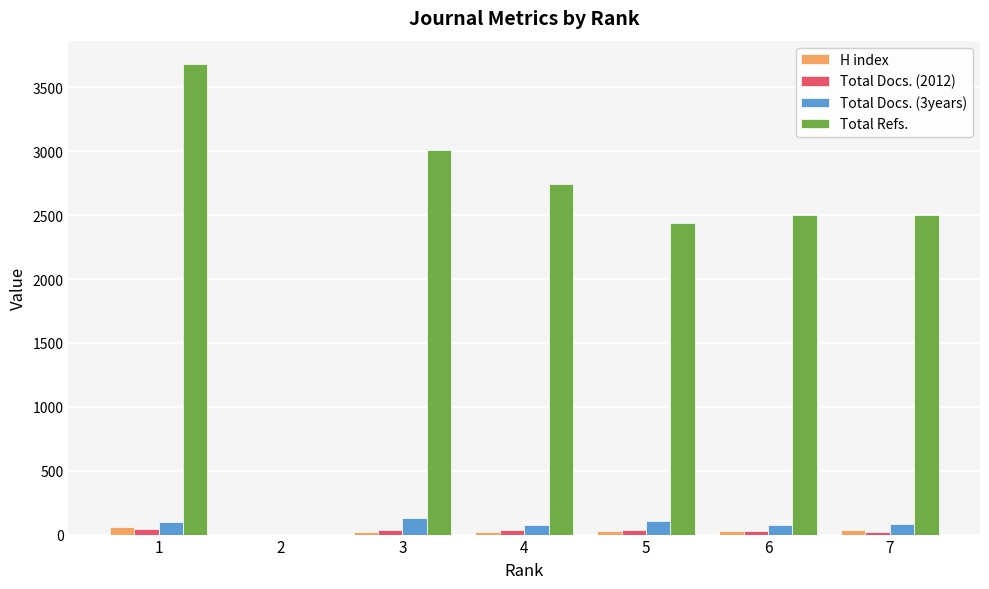

The value of Total Docs. (2012) at 5 is 35. True or false?

True